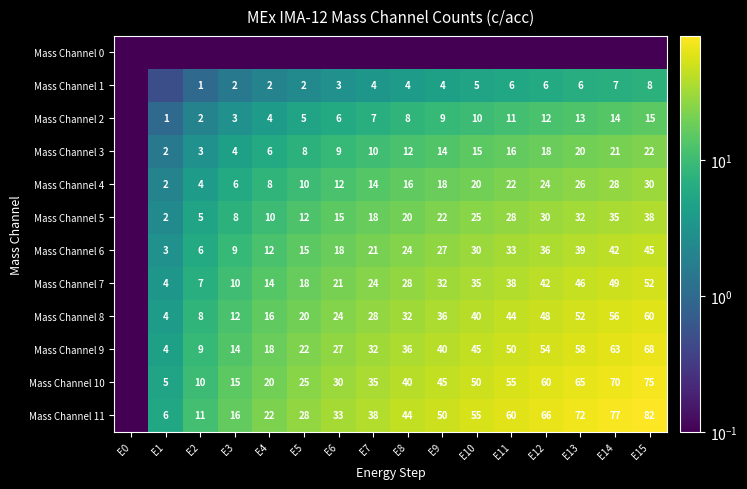

What is the maximum value shown in the chart?

82.5